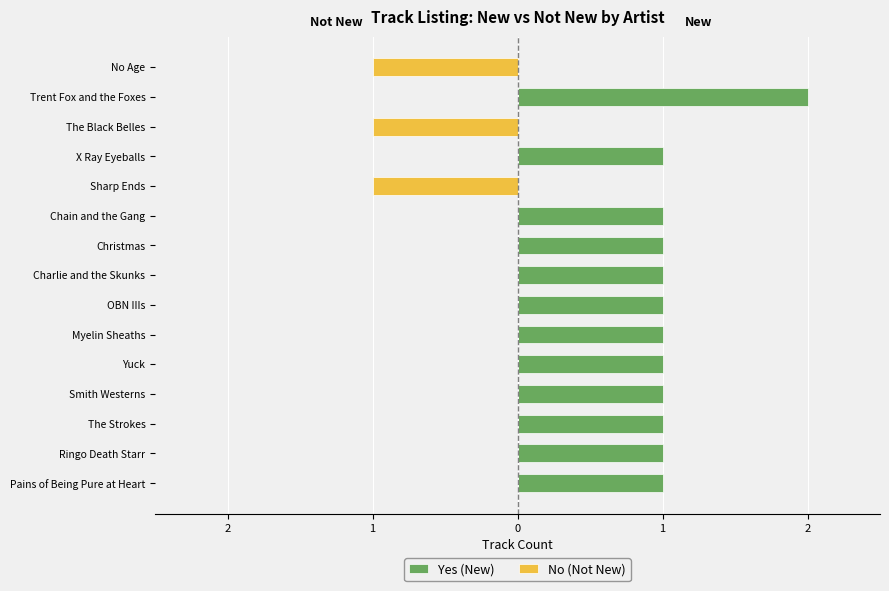

How many Yes (New) values are between 1 and 2?

12